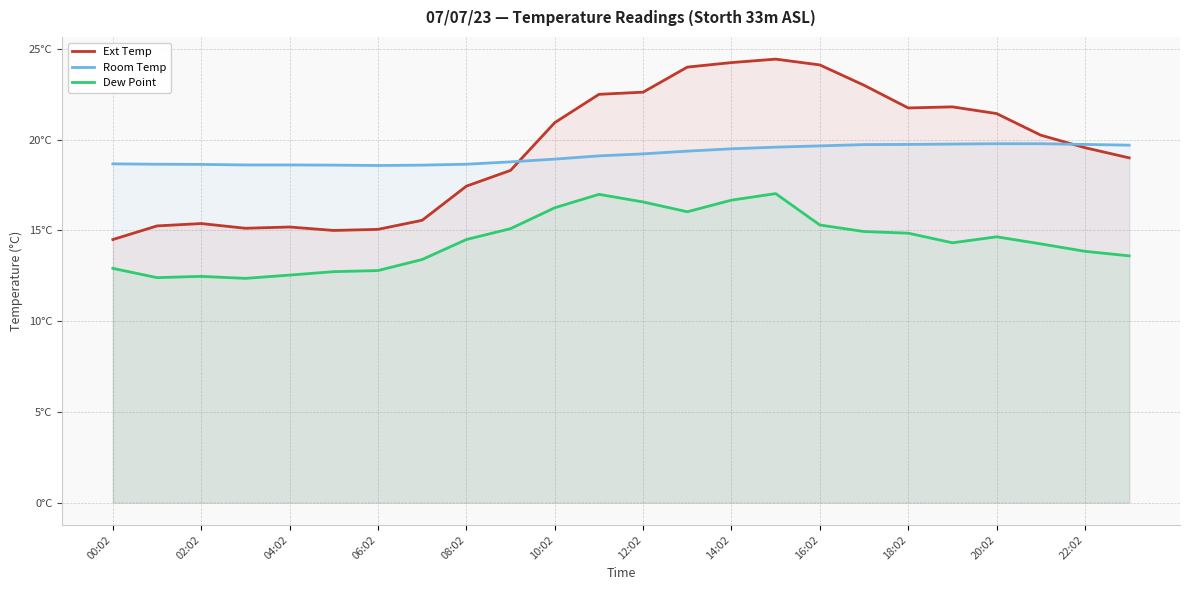

How many lines are shown in the chart?

3